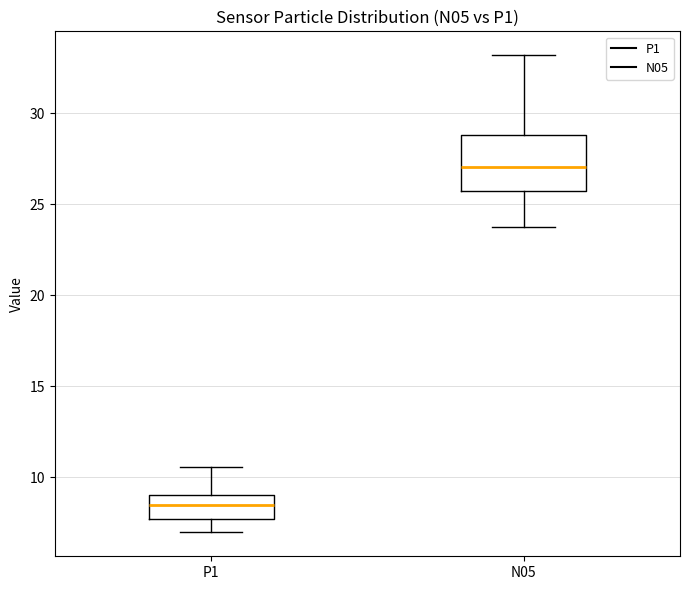

Reading left to right, transcribe this box plot: for each box, give where its median line is, the range the box spans, and where its two whiskers end, as read against the y-axis. The values are not printed on the chart, so give them approximately, as read against the axis.

P1: median 8.5, box 7.5 to 9.0, whiskers 7.0 to 10.5
N05: median 27.0, box 25.5 to 29.0, whiskers 23.5 to 33.0